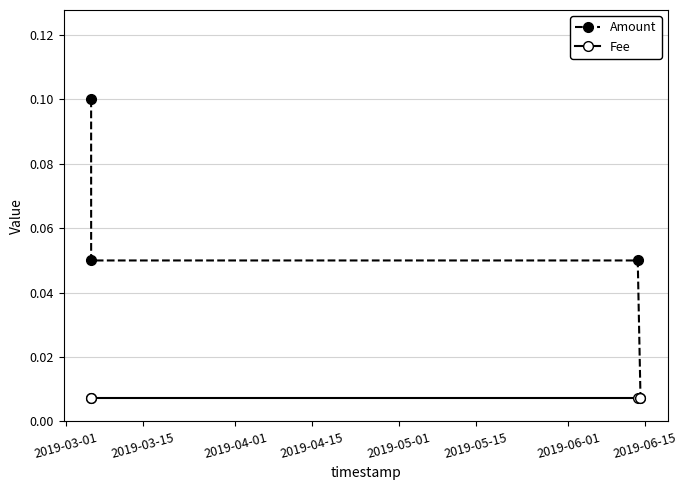

Which series has the largest total across all categories?

Amount